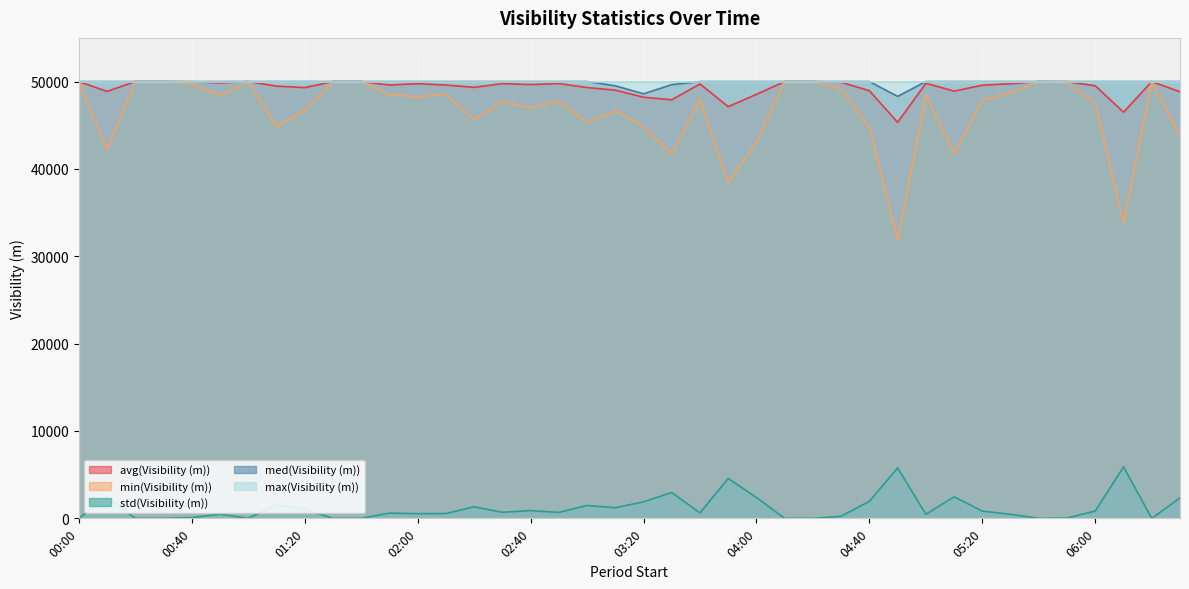

What is the difference between the avg(Visibility (m)) values at 06:30 and 05:40?

1166